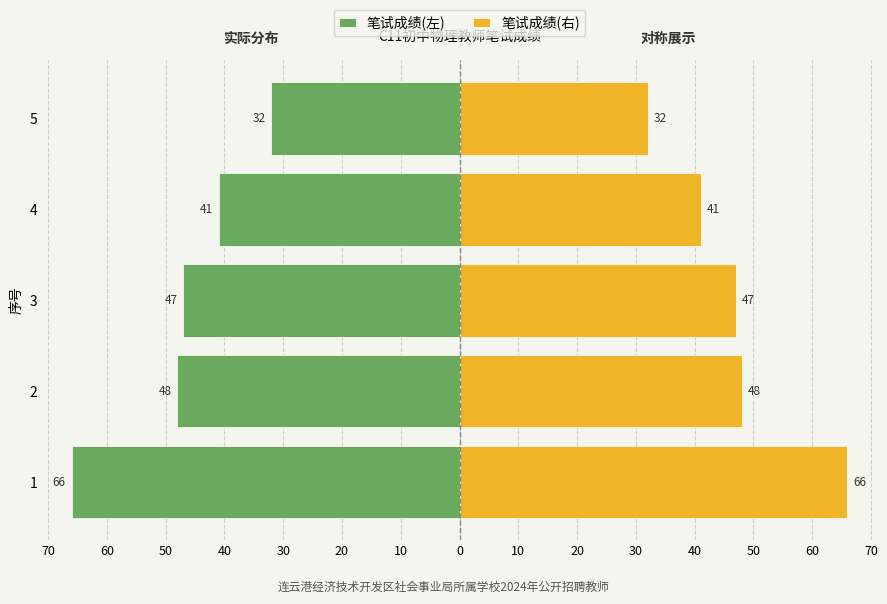

What are all the series names shown in the legend?

笔试成绩(左), 笔试成绩(右)